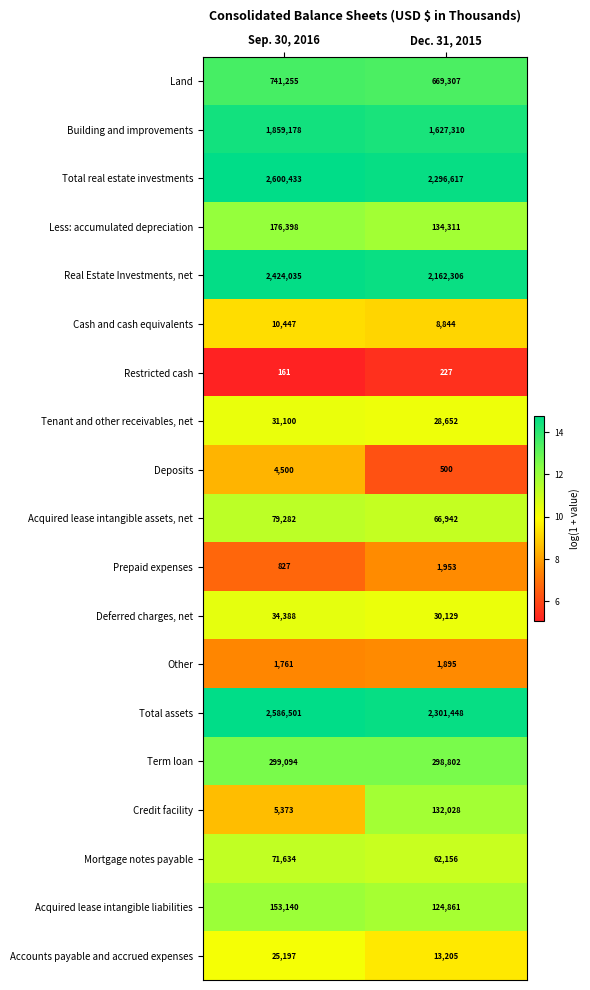

The value of Total assets at Dec. 31, 2015 is 3312175. True or false?

False